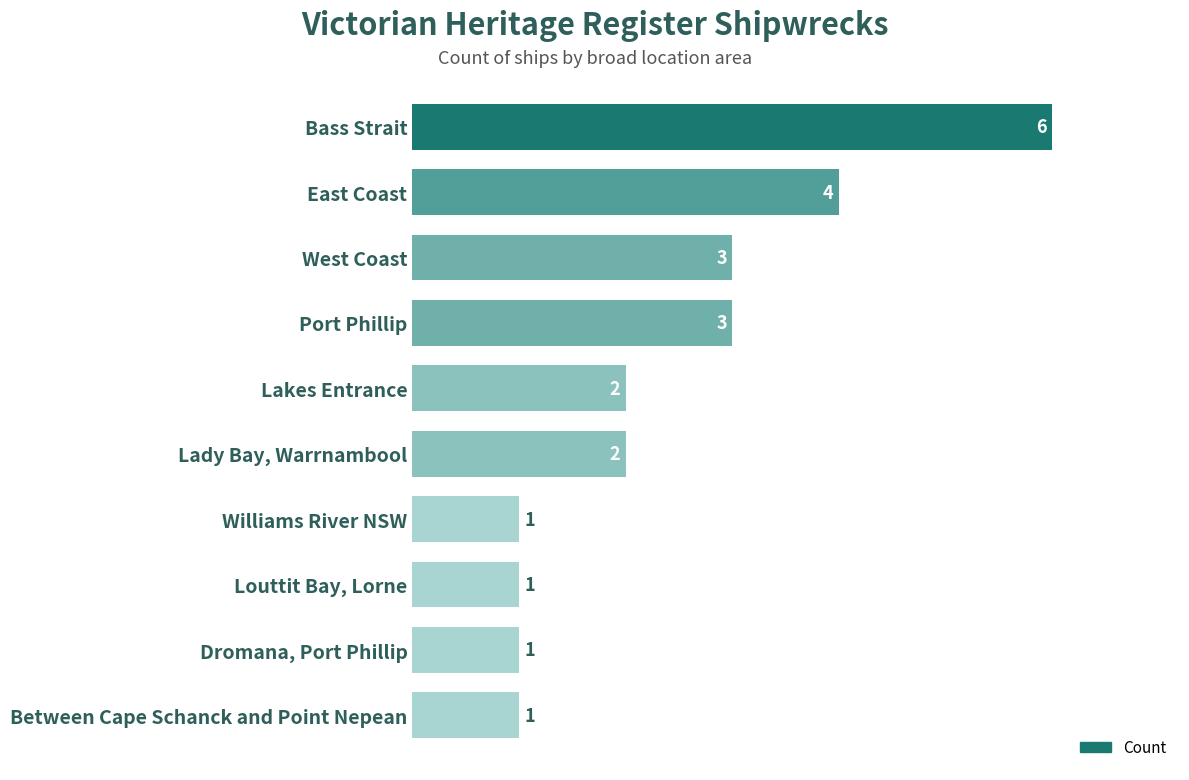

Reading bottom to top, transcribe all the data shown in this chart.

Between Cape Schanck and Point Nepean=1	Dromana, Port Phillip=1	Louttit Bay, Lorne=1	Williams River NSW=1	Lady Bay, Warrnambool=2	Lakes Entrance=2	Port Phillip=3	West Coast=3	East Coast=4	Bass Strait=6